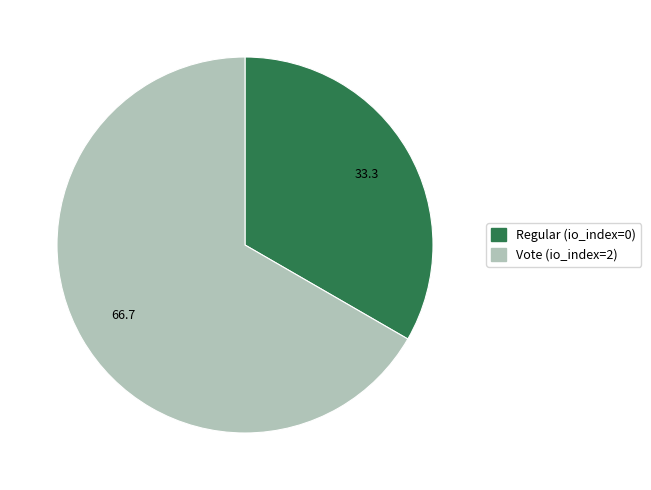

Is there a majority slice in this chart?

Yes